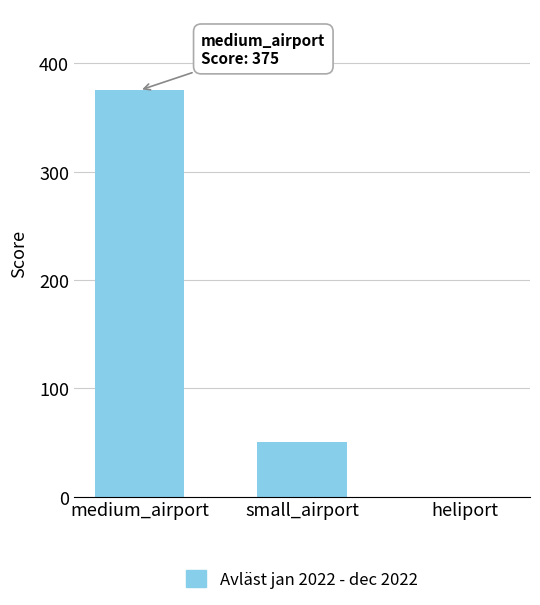

How many series are shown in this chart?

1